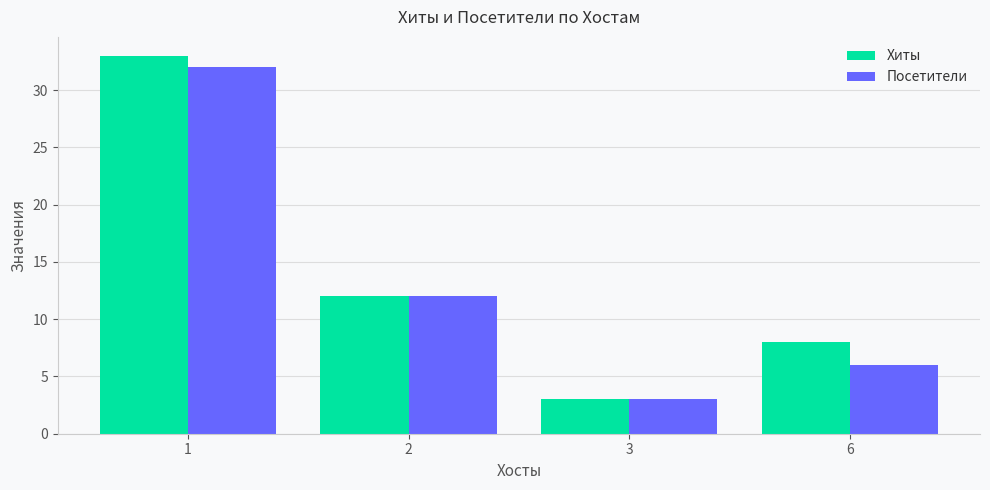

True or false: Посетители has a value of 12 at 1.

False